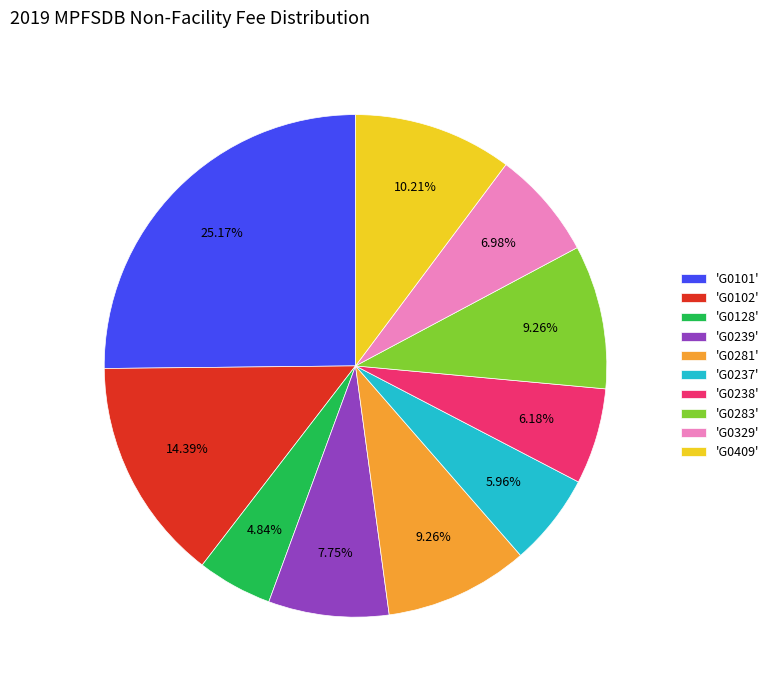

Does any single category account for the majority?

No